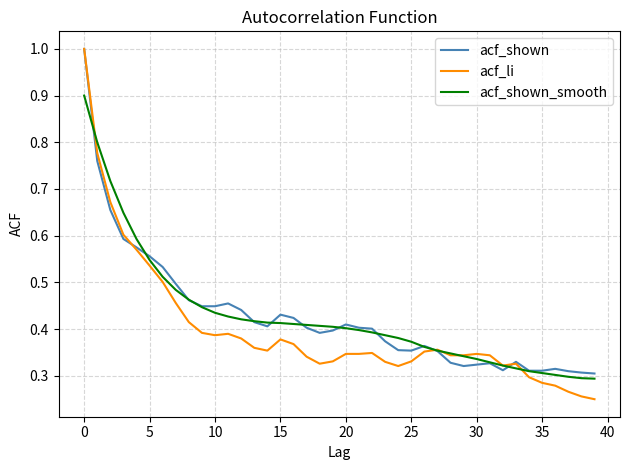

What is the maximum value for acf_li?

1.0